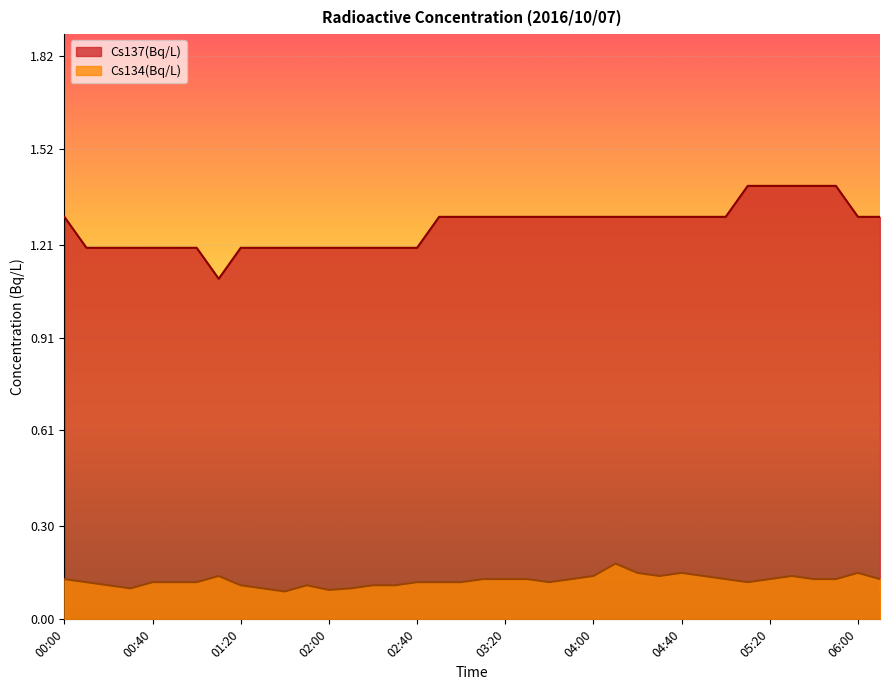

Which series has the largest range (max minus min)?

Cs137(Bq/L)